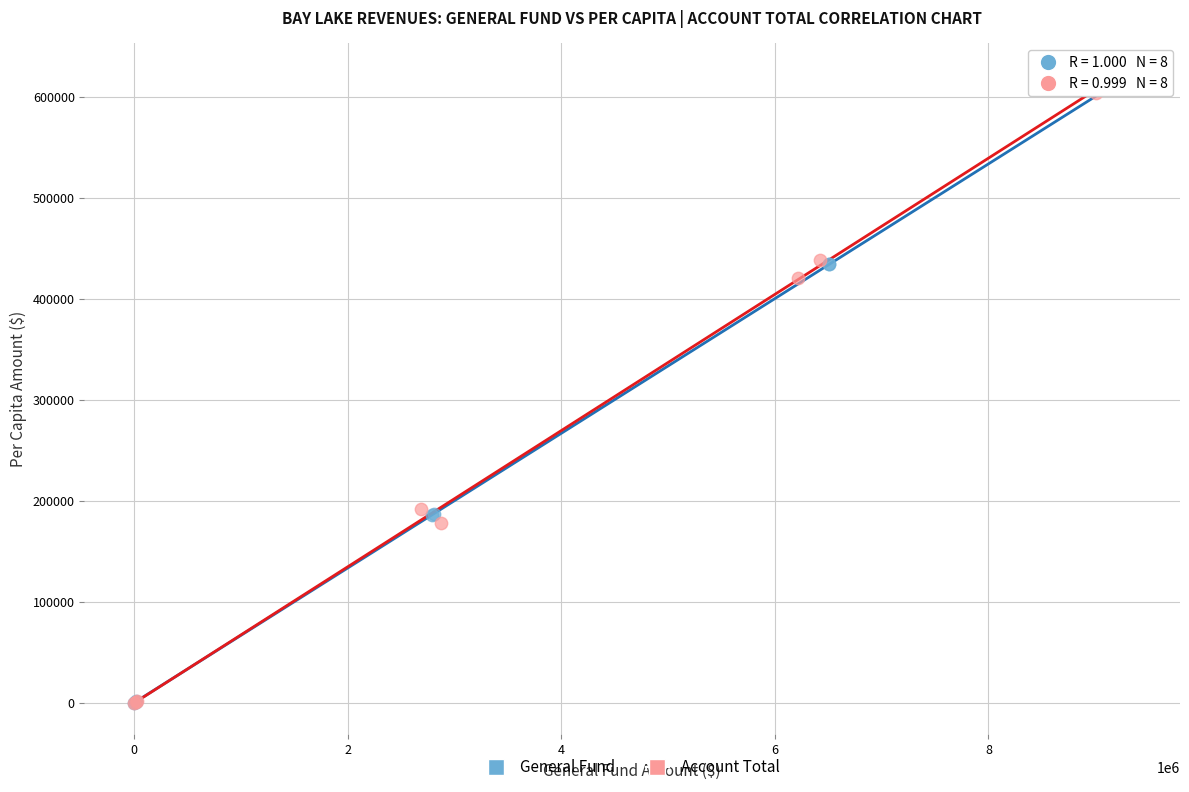

What are all the series names shown in the legend?

General Fund, Account Total